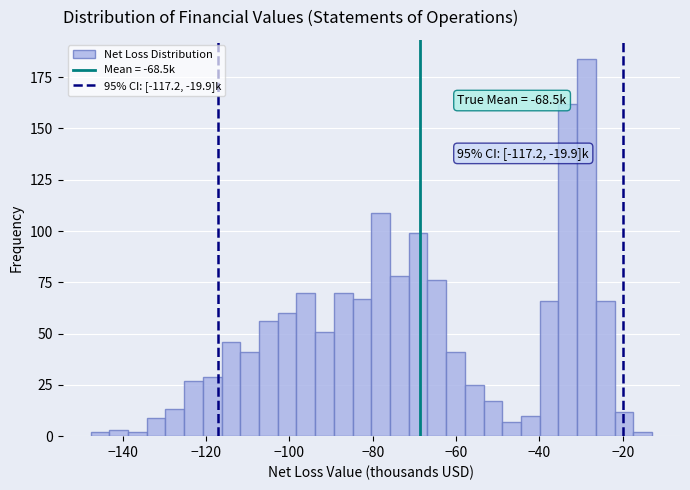

Read against the x-axis, roughly where is the centre of the tallest bar?

-28